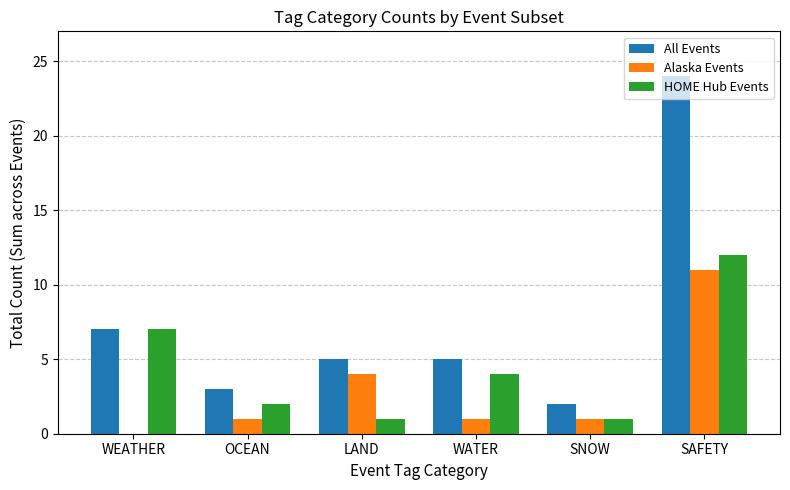

Is the value of HOME Hub Events at SAFETY greater than the value of All Events at SAFETY?

No